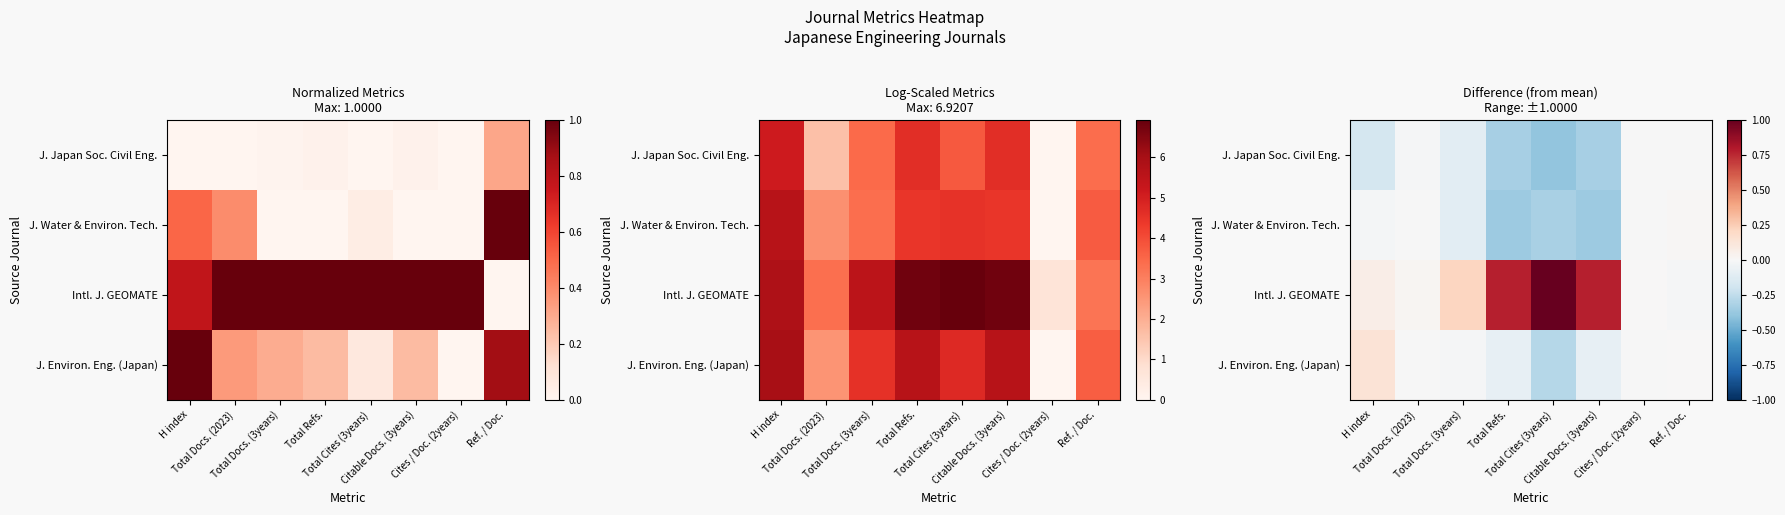

What is the smallest value displayed?

-0.4